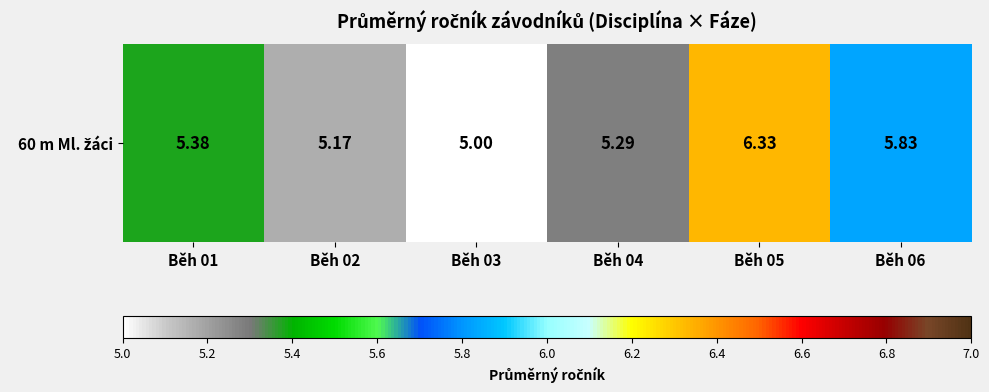

Count the values in the range 5 to 6.

5